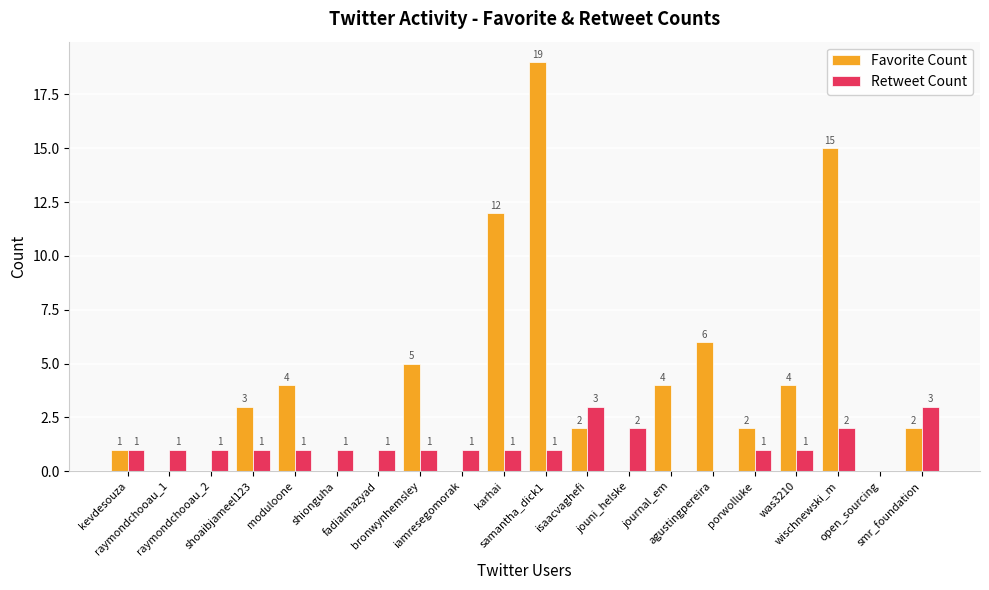

Which series has the largest total across all categories?

Favorite Count